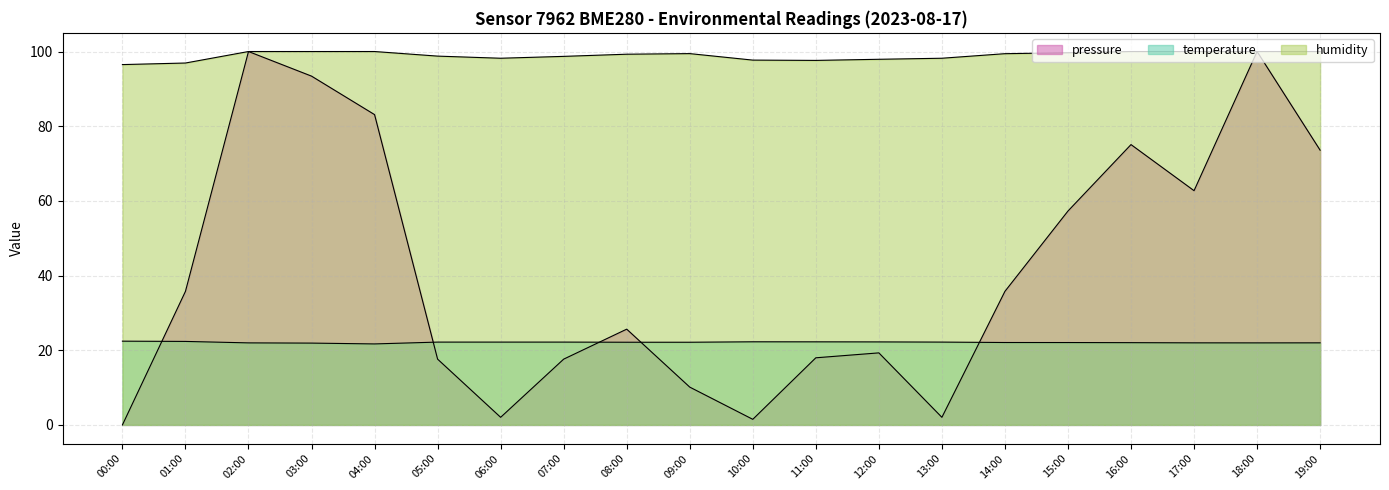

What is the label of the 15th point from the right?

05:00